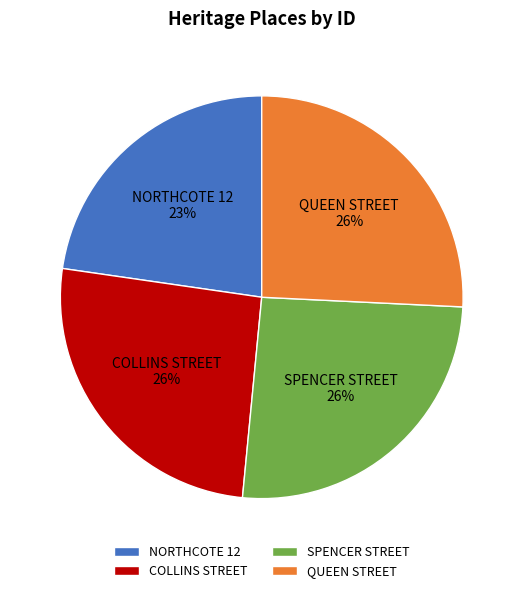

Do QUEEN STREET and SPENCER STREET together represent more than half of the pie?

Yes